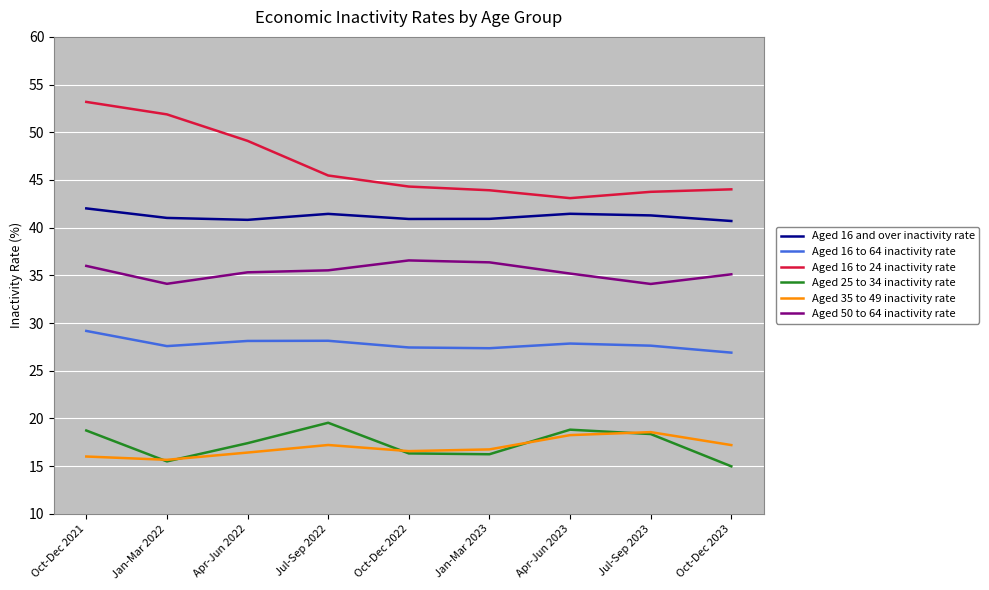

How many categories are shown in the chart?

9